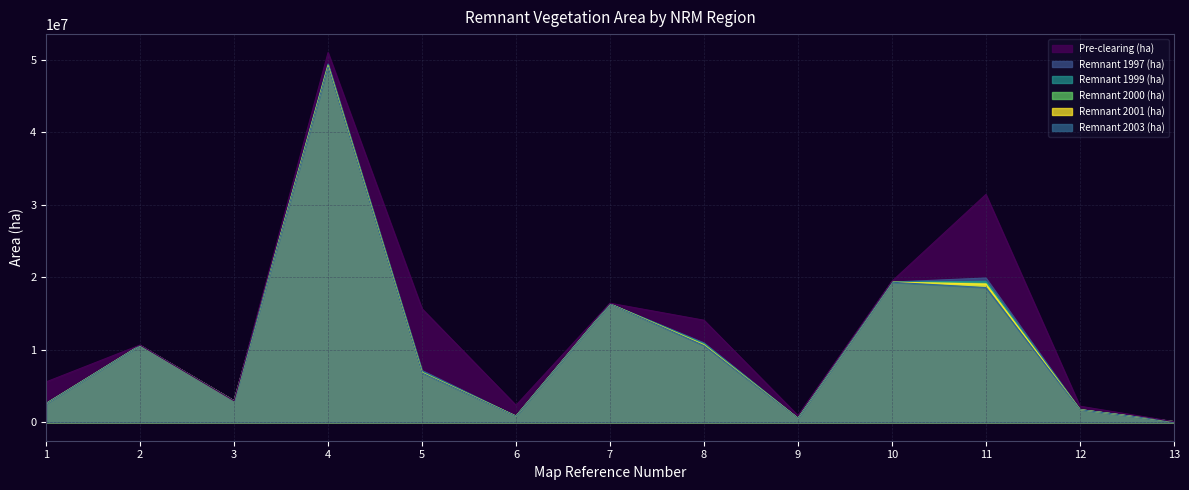

Which has a higher value, 5 or 3?

5